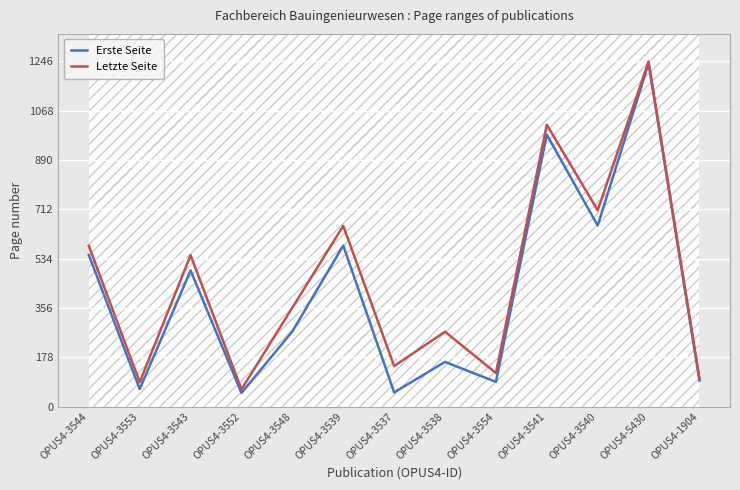

True or false: Letzte Seite and Erste Seite cross at least once.

False